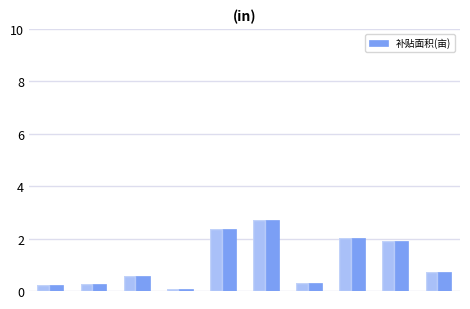

What is the value of the 10th bar from the left?

0.7